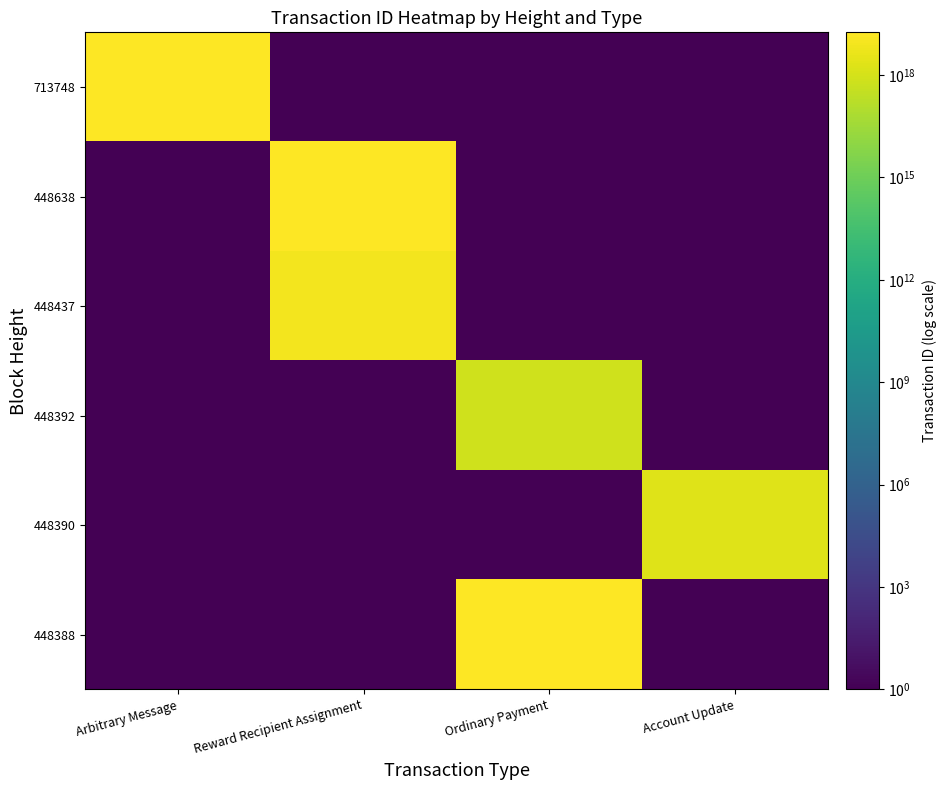

Between Arbitrary Message and Account Update, which series saw the biggest shift?

713748